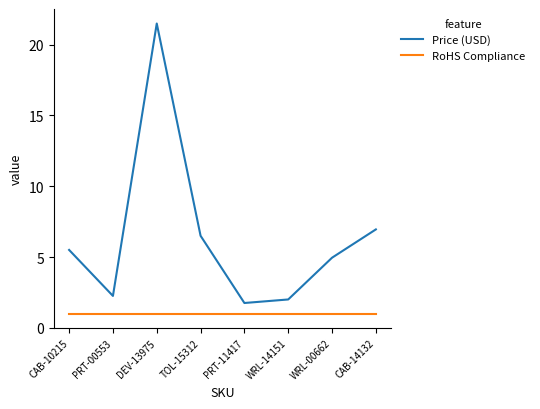

Rank the series at WRL-14151 from highest to lowest value.

Price (USD), RoHS Compliance